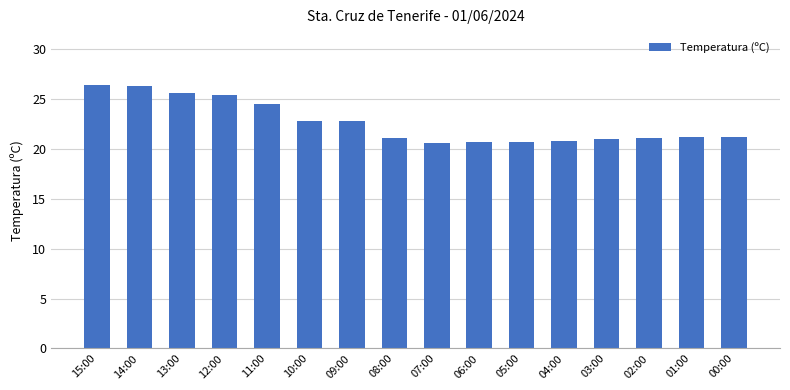

What is the ratio of the value at 08:00 to the value at 07:00?

1.0